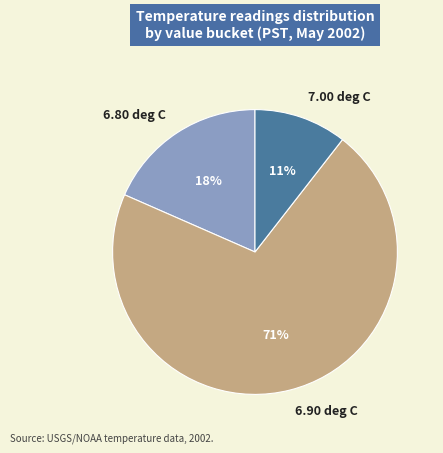

Combined, do 6.80 deg C and 6.90 deg C account for over 50%?

Yes